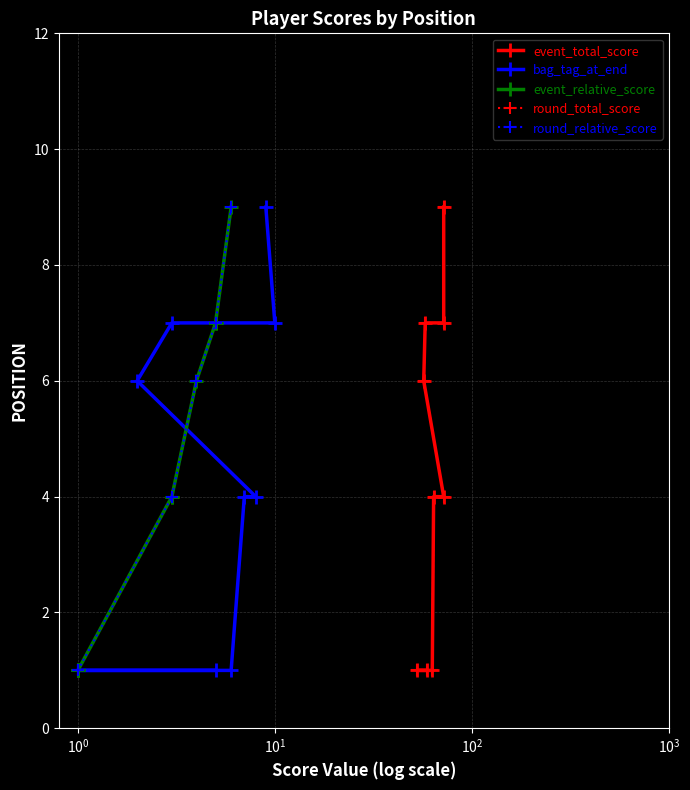

Which series changed the most between $\mathdefault{10^{-2}}$ and $\mathdefault{10^{1}}$?

event_total_score